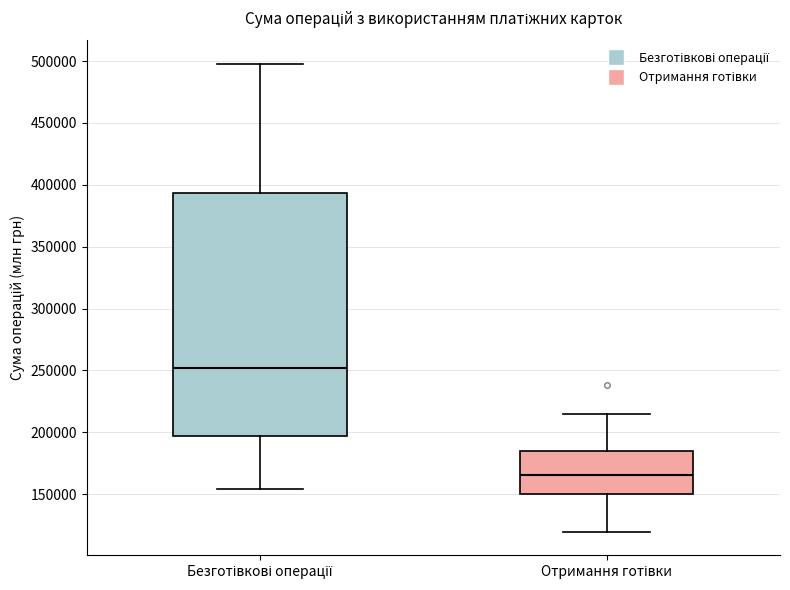

Reading left to right, transcribe this box plot: for each box, give where its median line is, the range the box spans, and where its two whiskers end, as read against the y-axis. The values are not printed on the chart, so give them approximately, as read against the axis.

Безготівкові операції: median 250000, box 195000 to 395000, whiskers 155000 to 500000
Отримання готівки: median 165000, box 150000 to 185000, whiskers 120000 to 215000